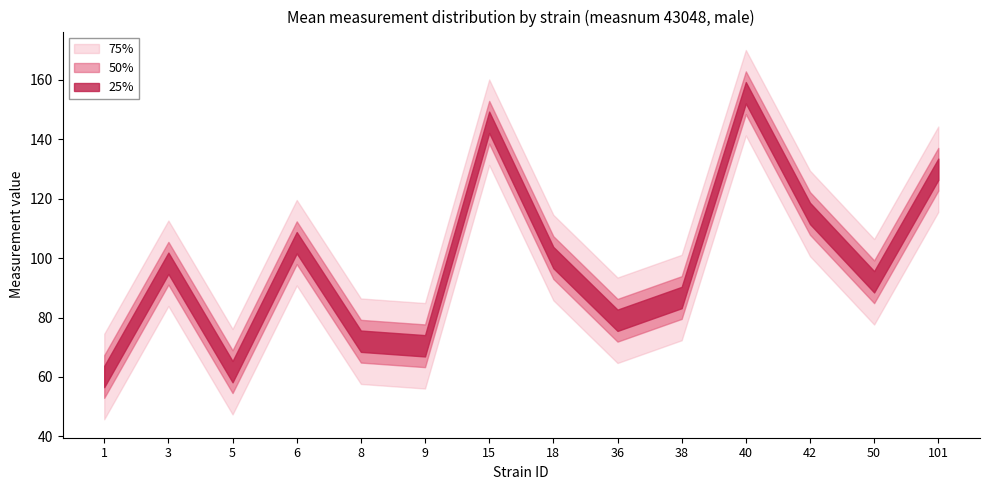

How many lines are shown in the chart?

3